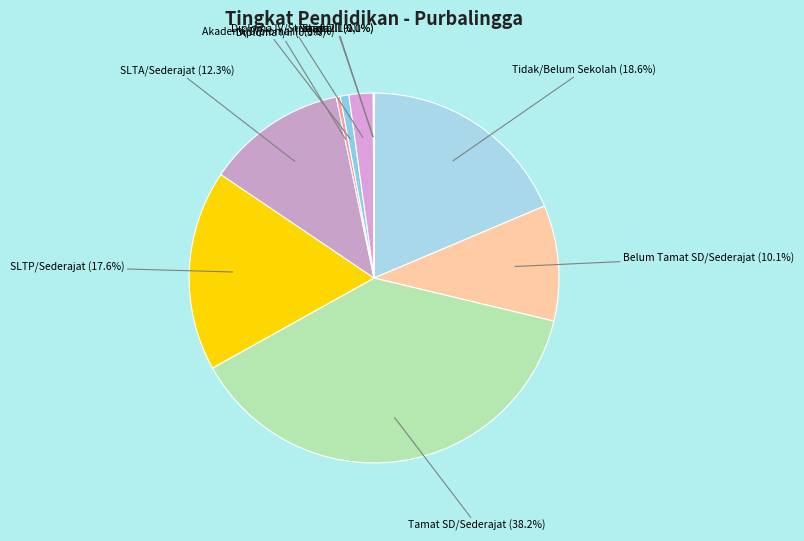

Count the number of slices in the pie.

10